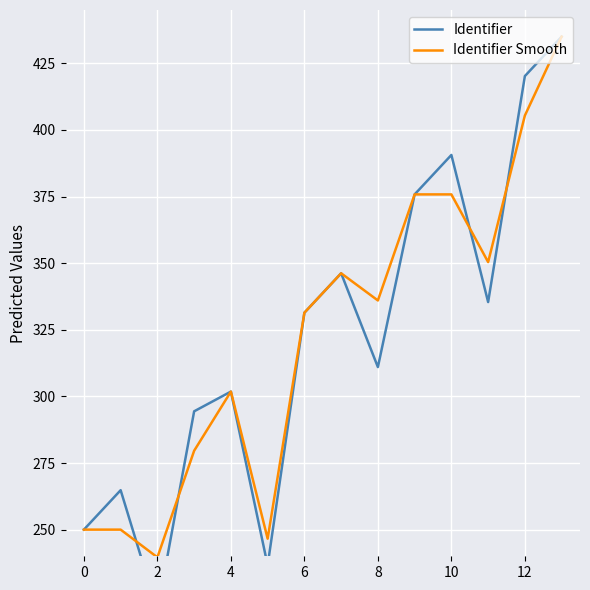

What is the minimum value for Identifier?

219.6